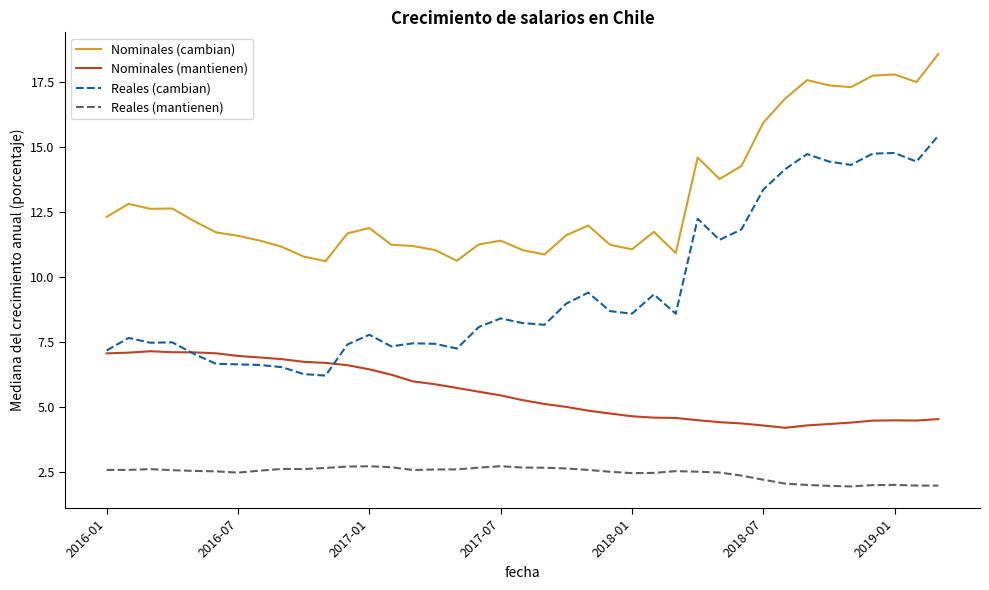

Rank the series by their average value, from highest to lowest.

Nominales (cambian), Reales (cambian), Nominales (mantienen), Reales (mantienen)